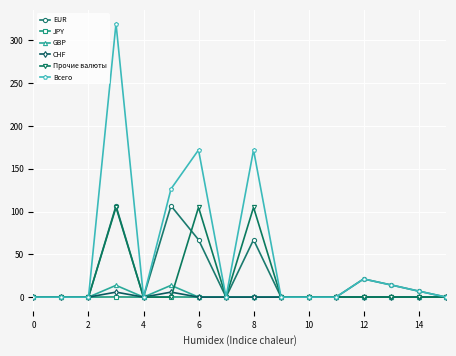

What is the maximum value for EUR?

106.7